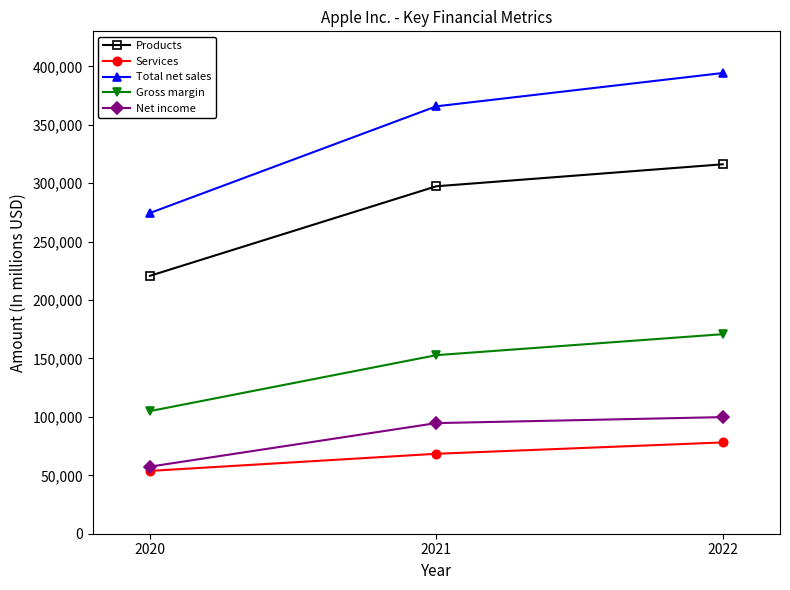

What is the maximum value for Gross margin?

170782